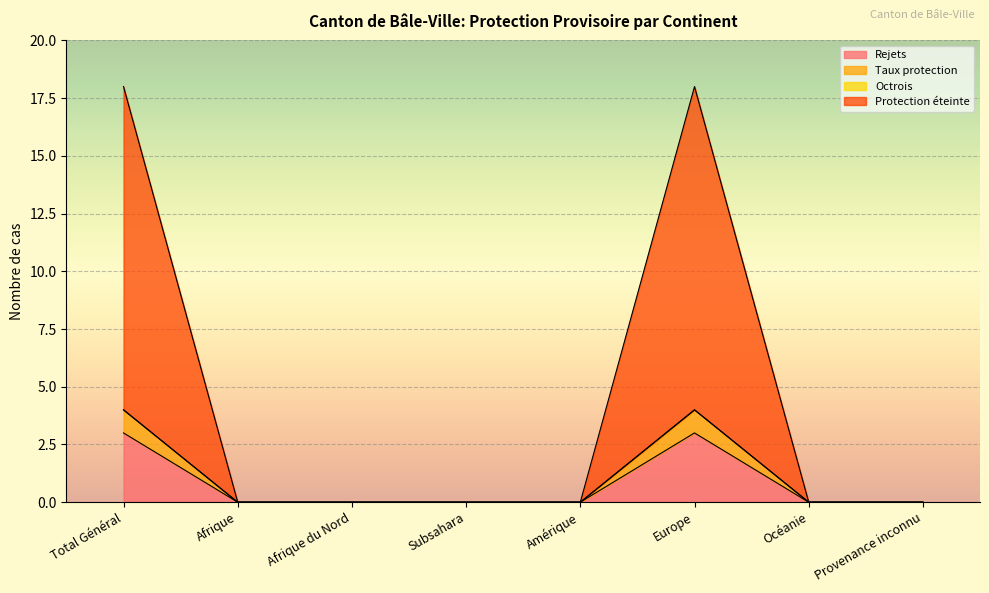

True or false: Protection éteinte and Taux protection cross at least once.

False